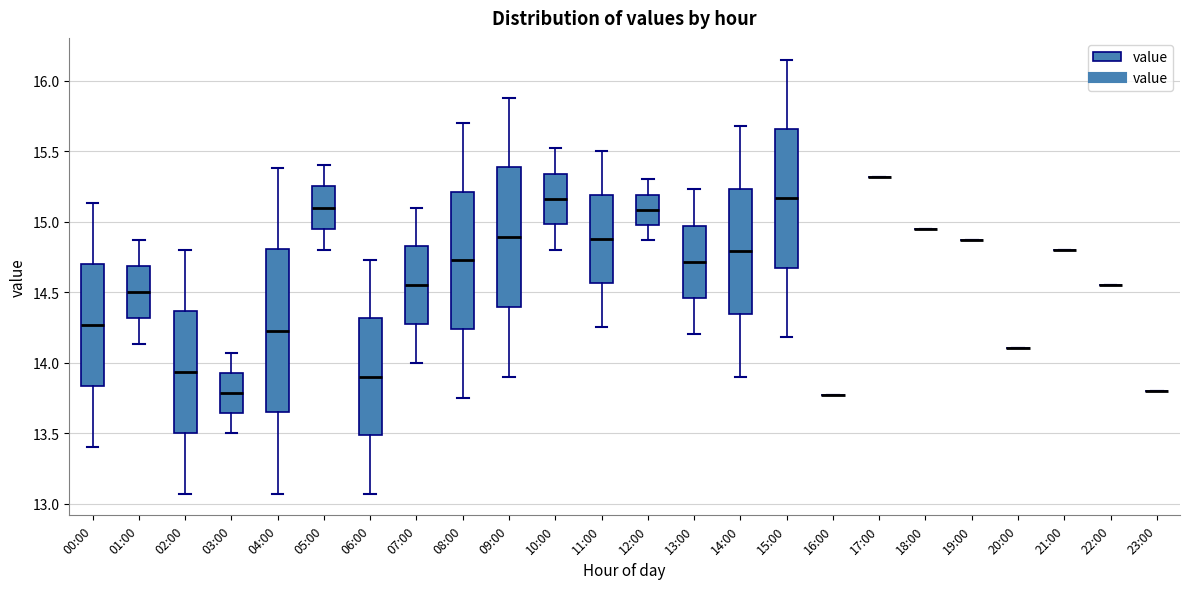

Which box is the tallest, from its lower edge to its upper edge?

04:00